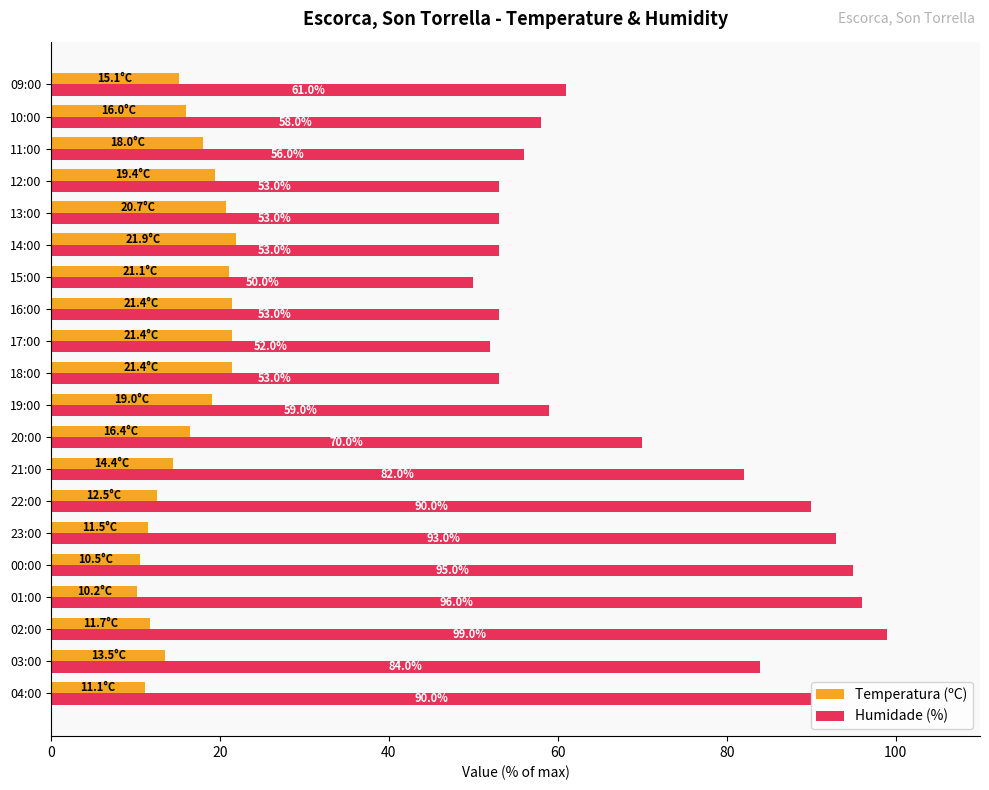

Count the number of categories in the chart.

20